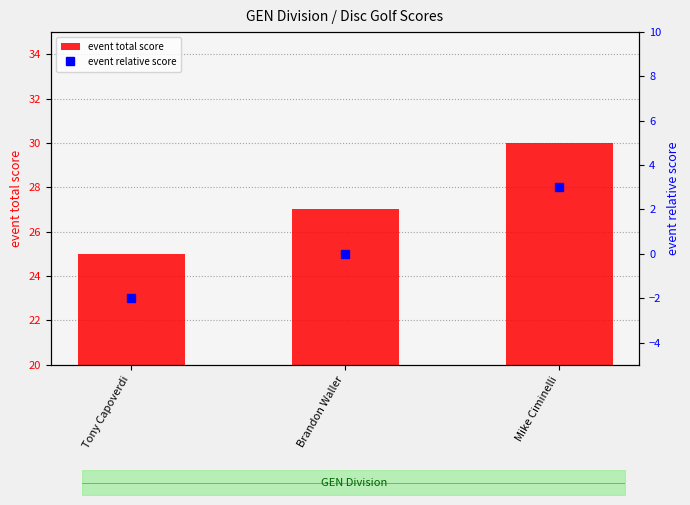

At which category is the sum across all series the highest?

Mike Ciminelli